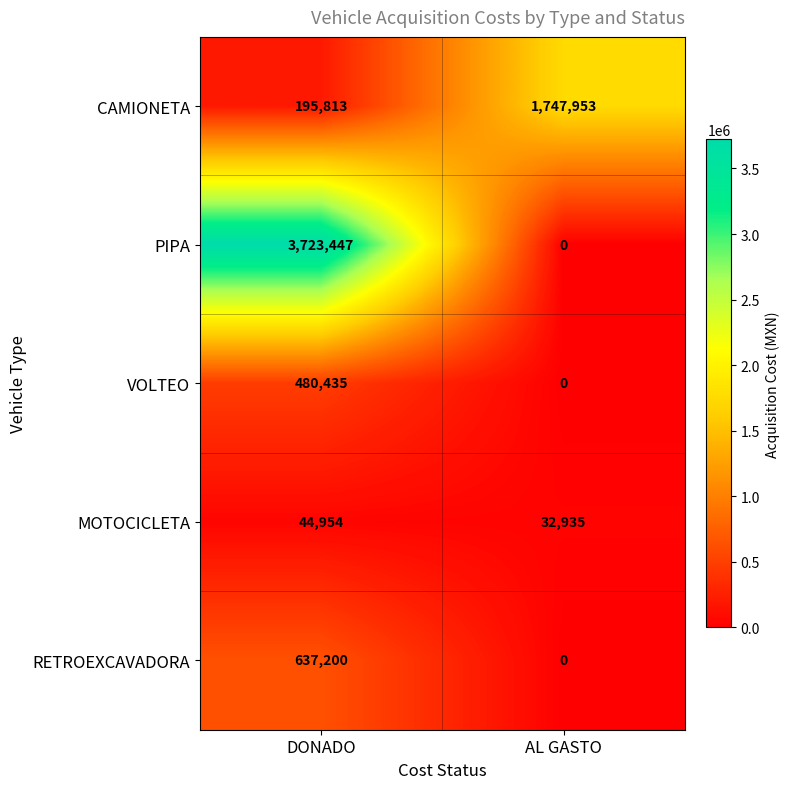

The value of MOTOCICLETA at DONADO is 27219. True or false?

False